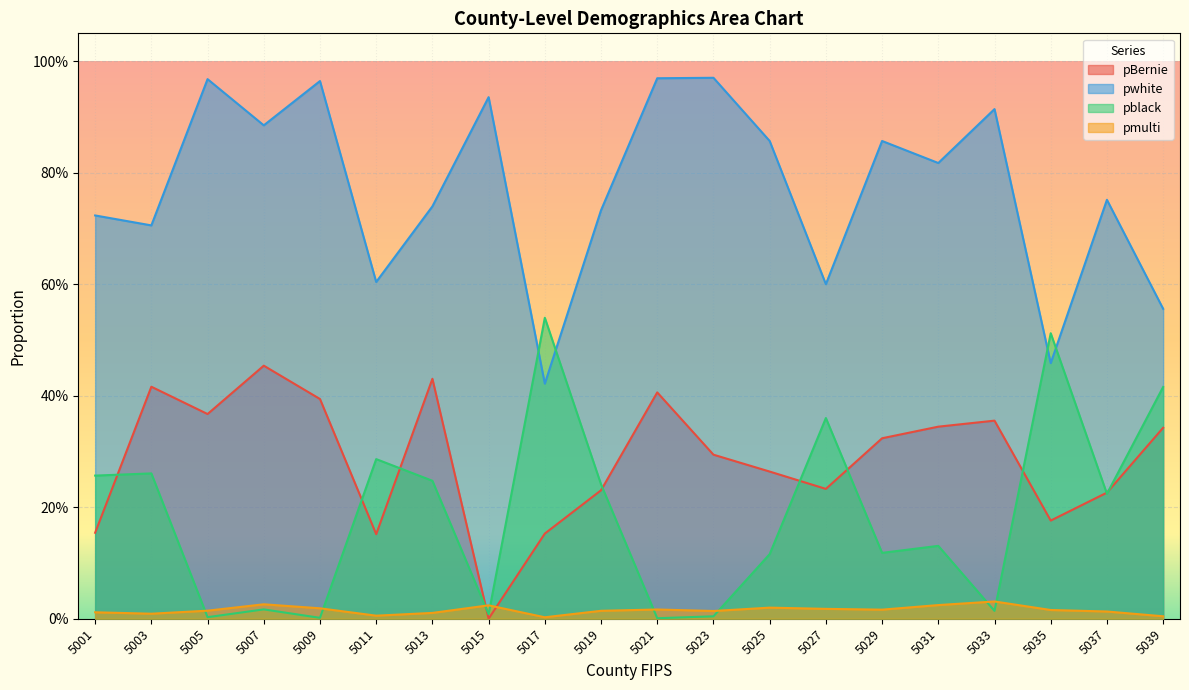

Where is pwhite nearest to the value 0?

5017